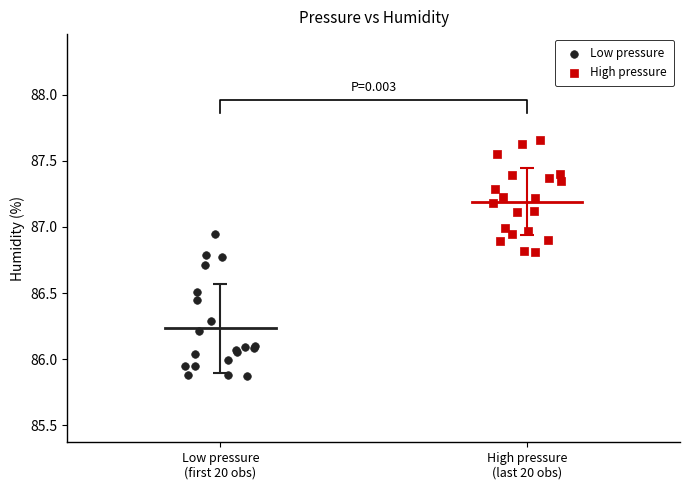

Which series contains the highest Y value?

High pressure